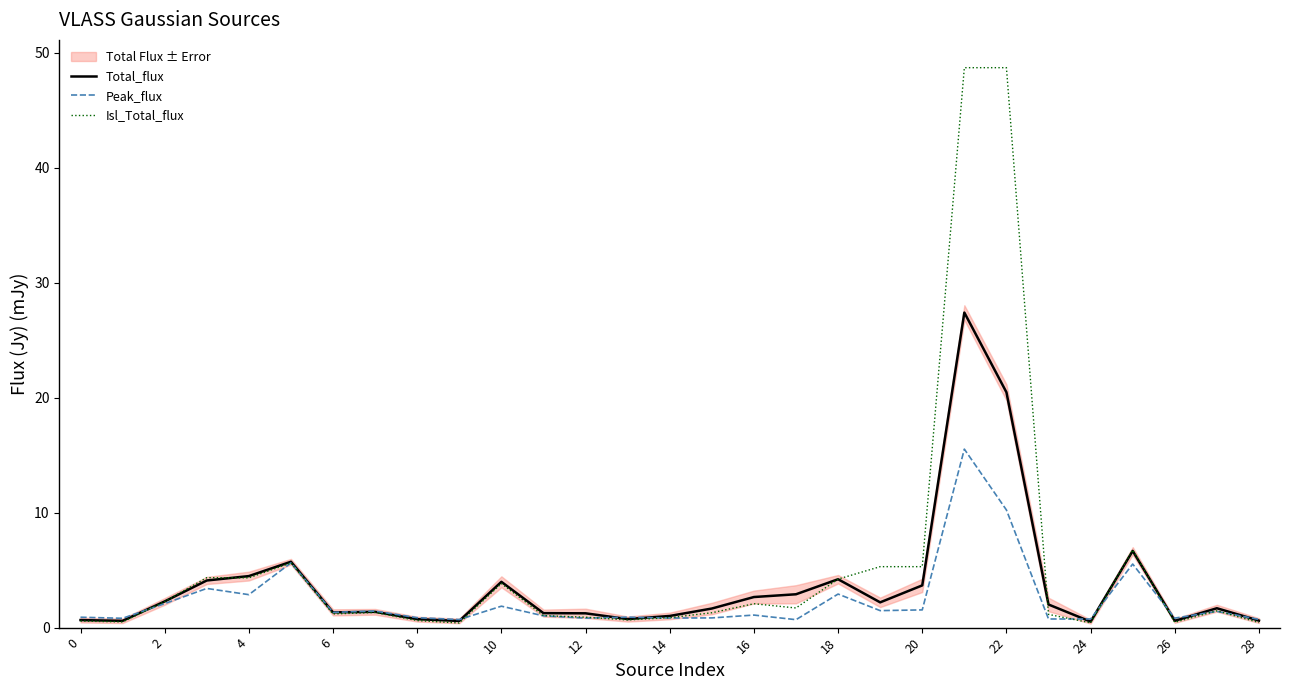

Is this an area chart (filled region under the line)?

No